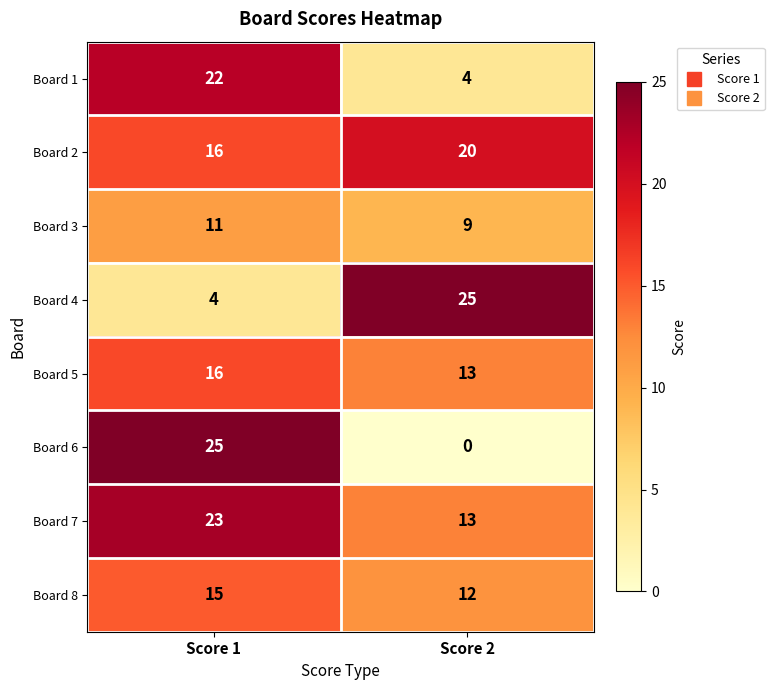

Reading left to right, extract all data points from this chart.

Board 1: 22	4
Board 2: 16	20
Board 3: 11	9
Board 4: 4	25
Board 5: 16	13
Board 6: 25	0
Board 7: 23	13
Board 8: 15	12